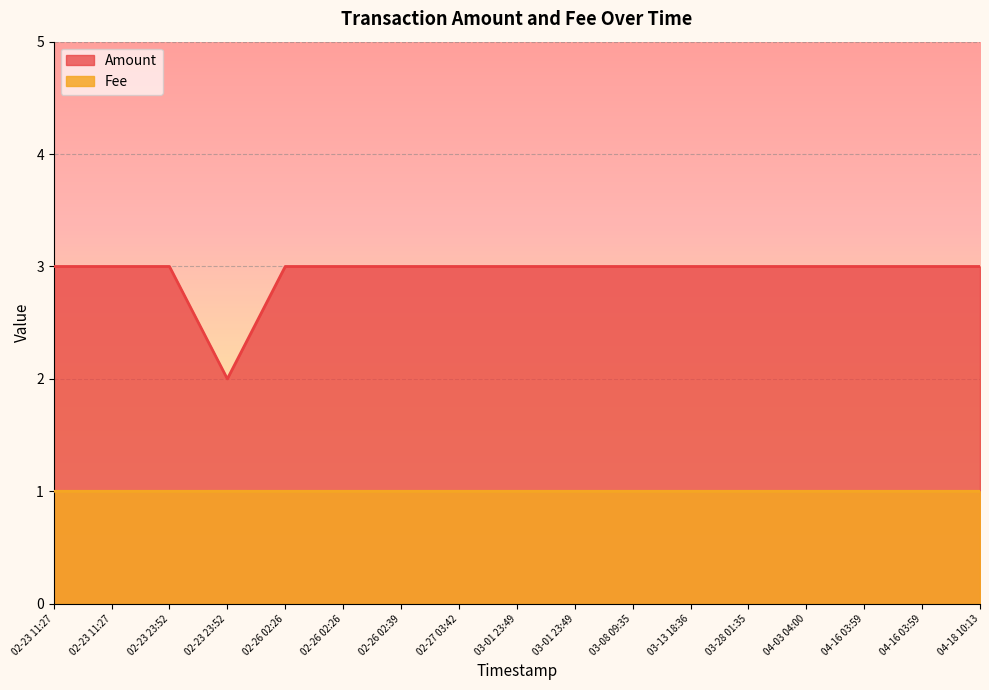

What is the average value of the Fee series?

1.0